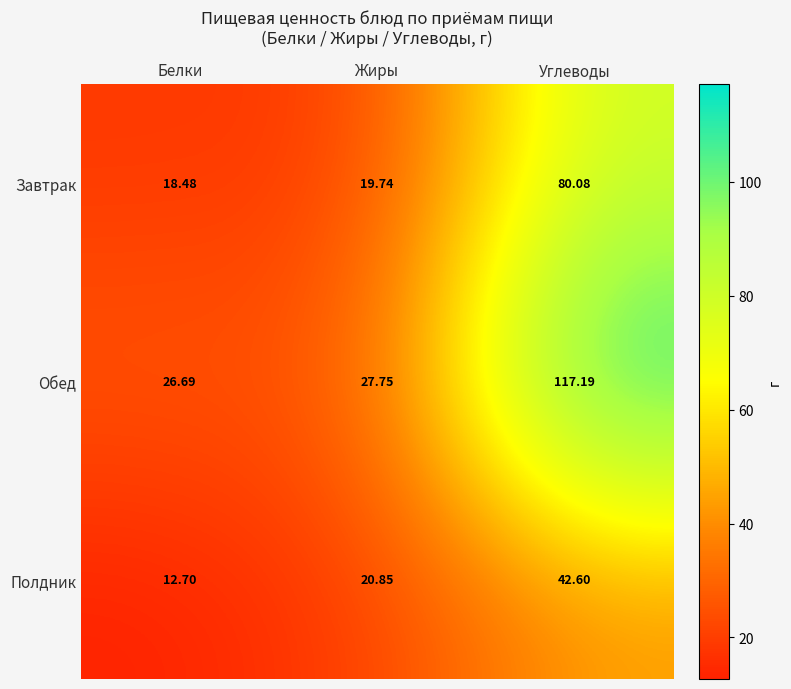

How many distinct data groups are displayed?

3